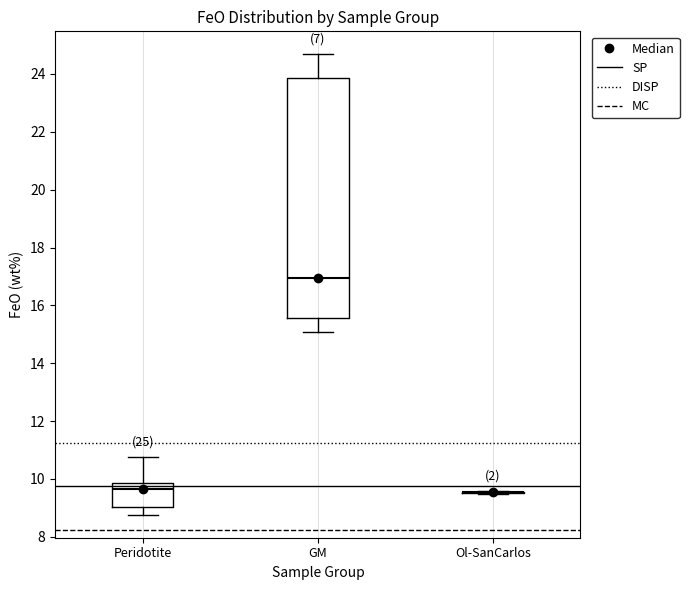

Which box is the tallest, from its lower edge to its upper edge?

GM